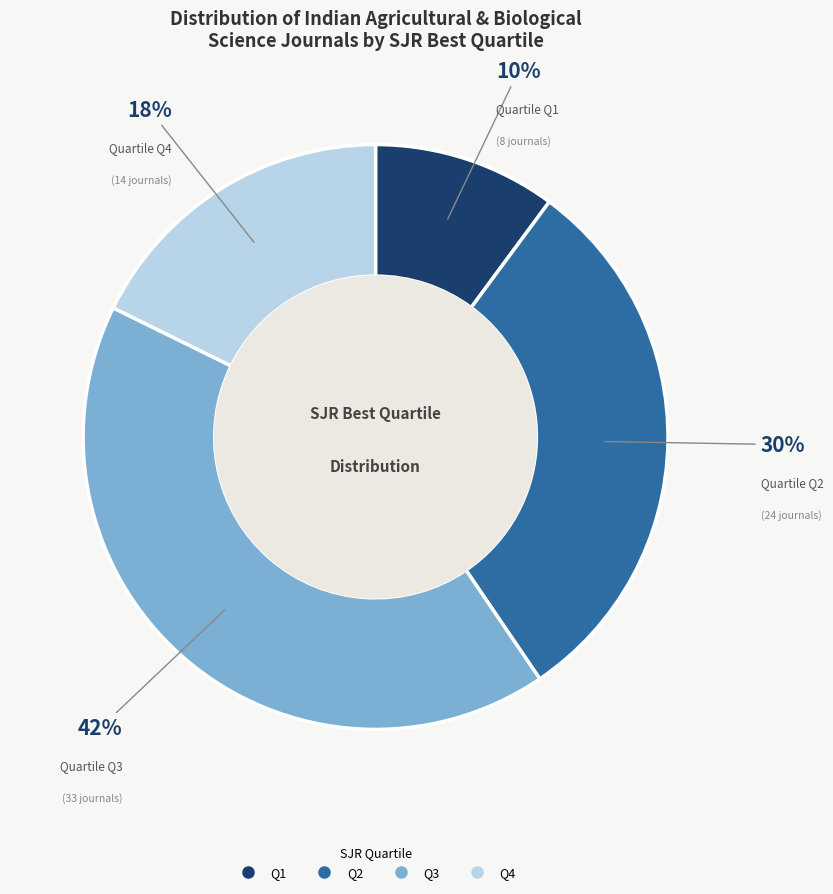

Which slice is the smallest?

Q1